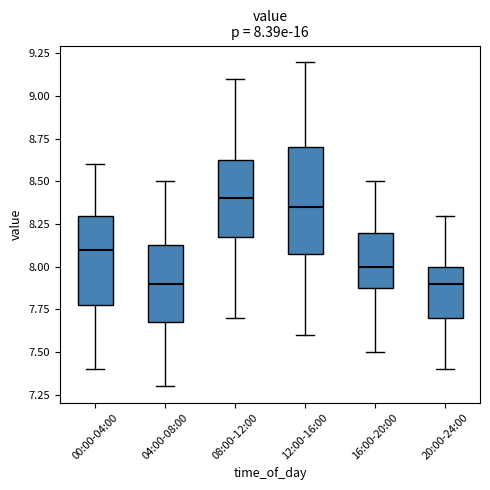

Which box is the tallest, from its lower edge to its upper edge?

12:00-16:00